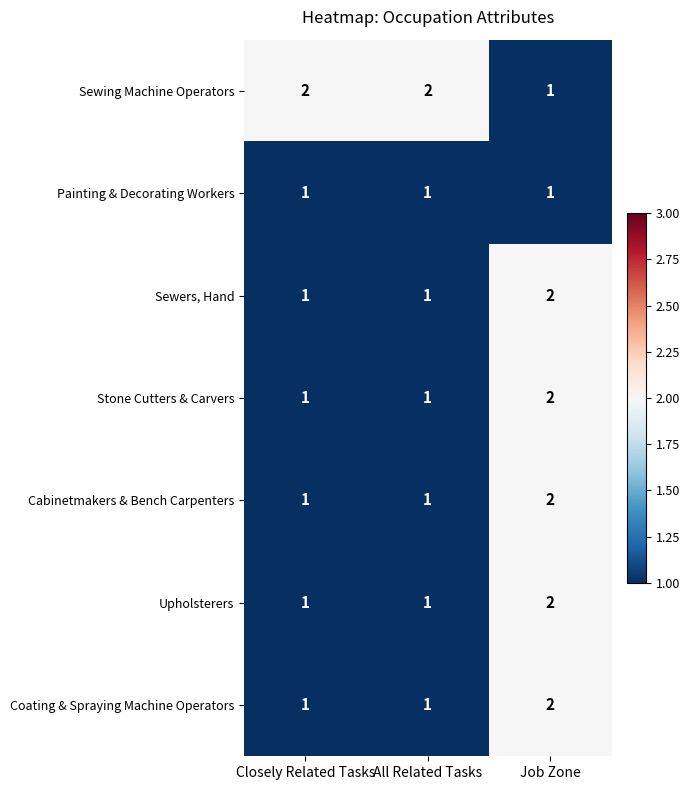

At how many categories does at least one series exceed 1?

3